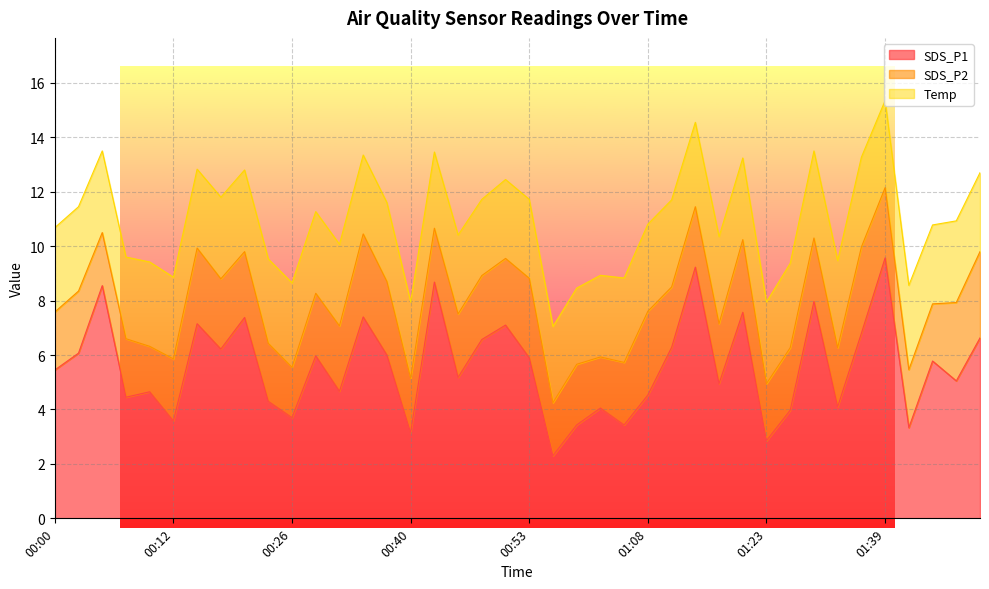

List the series in order of their overall mean, lowest first.

SDS_P2, Temp, SDS_P1